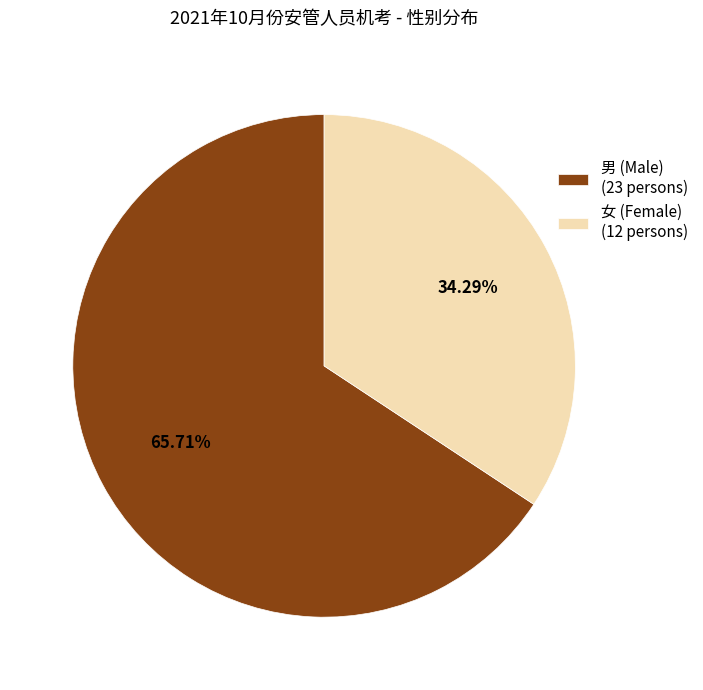

Does 男 (Male) (23 persons) account for over 50% of the chart?

Yes